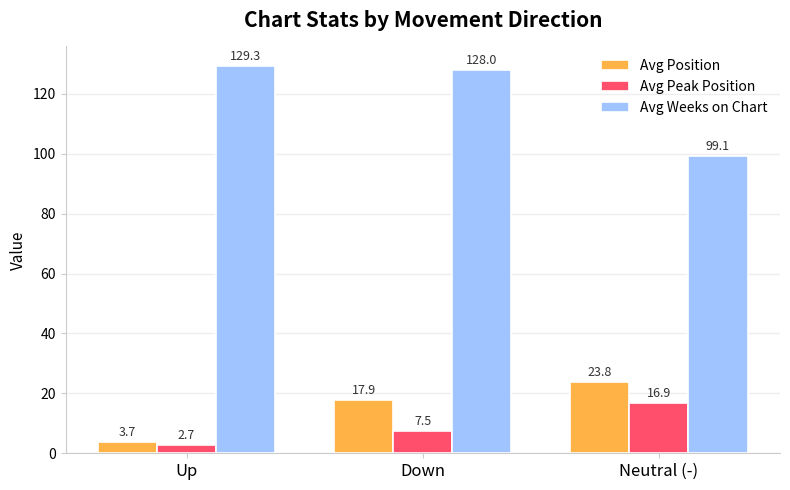

What is the smallest value displayed?

2.7